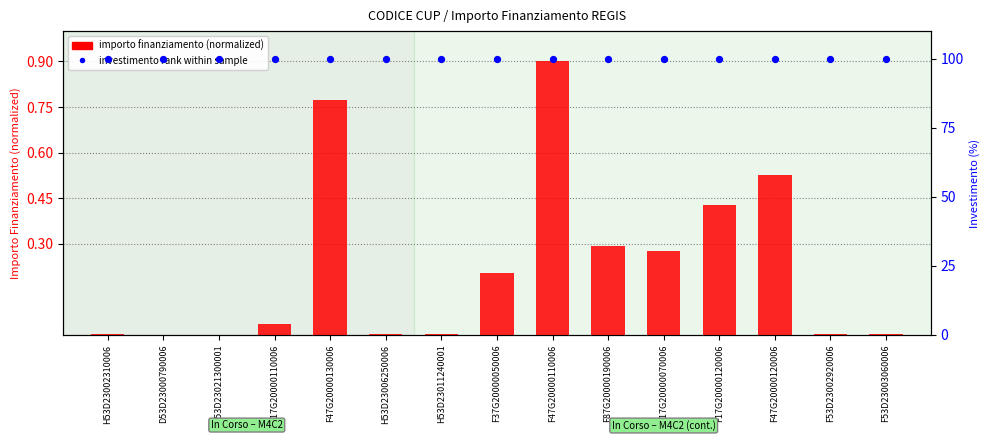

What are all the series names shown in the legend?

importo finanziamento (normalized), investimento rank within sample